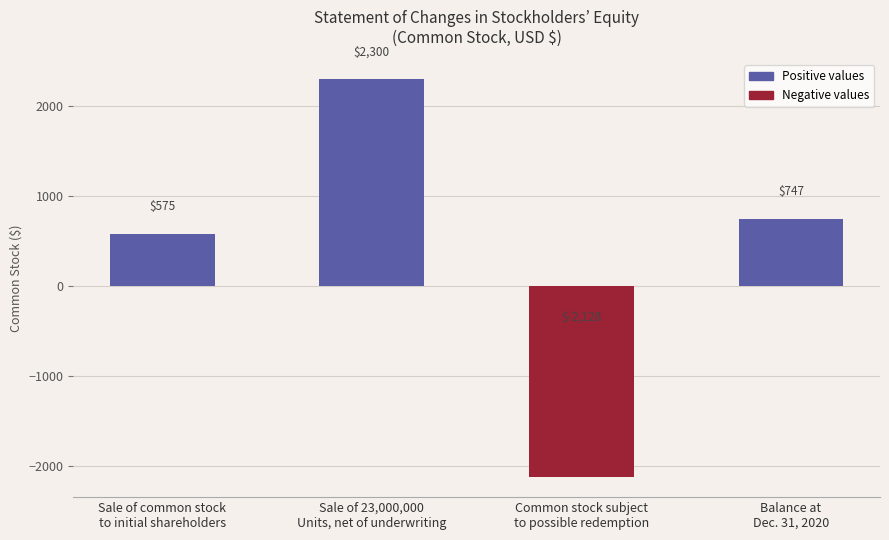

Reading left to right, transcribe all the data shown in this chart.

Sale of common stock
to initial shareholders=575	Sale of 23,000,000
Units, net of underwriting=2300	Common stock subject
to possible redemption=-2128	Balance at
Dec. 31, 2020=747